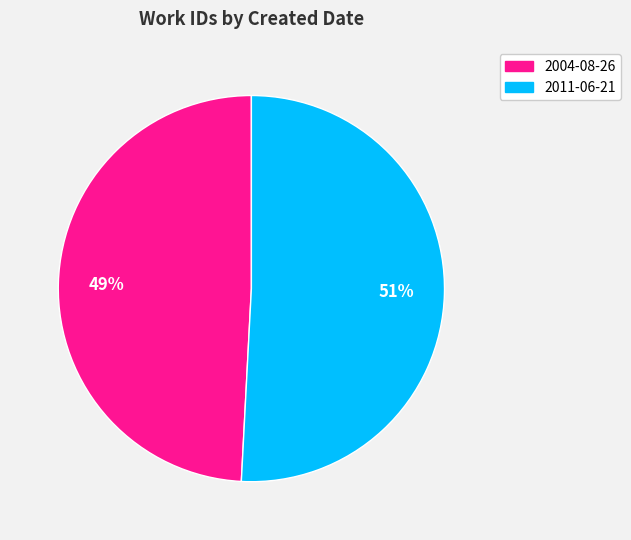

Does 2004-08-26 account for over 50% of the chart?

No